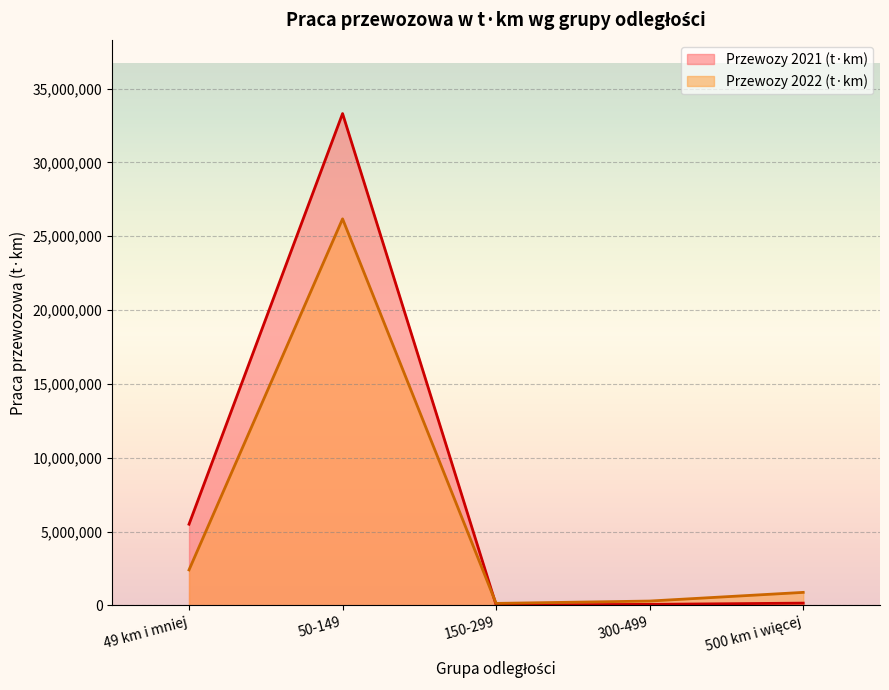

What position from the right is 49 km i mniej?

5